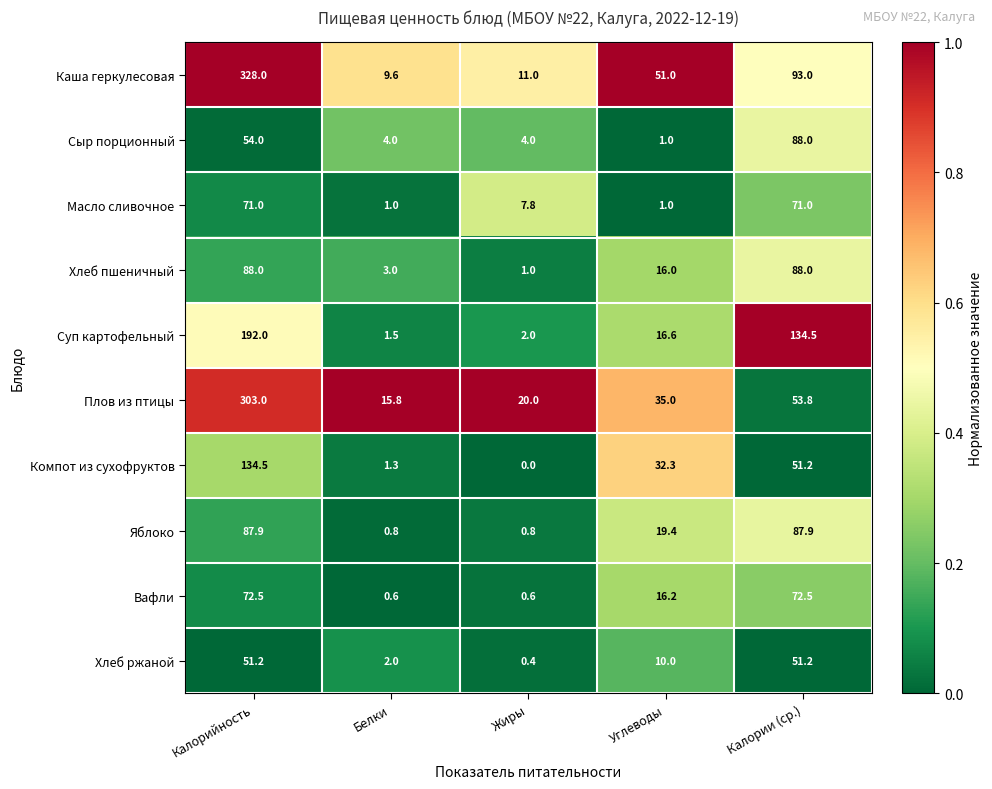

What is the approximate value of Суп картофельный at Углеводы?

16.6